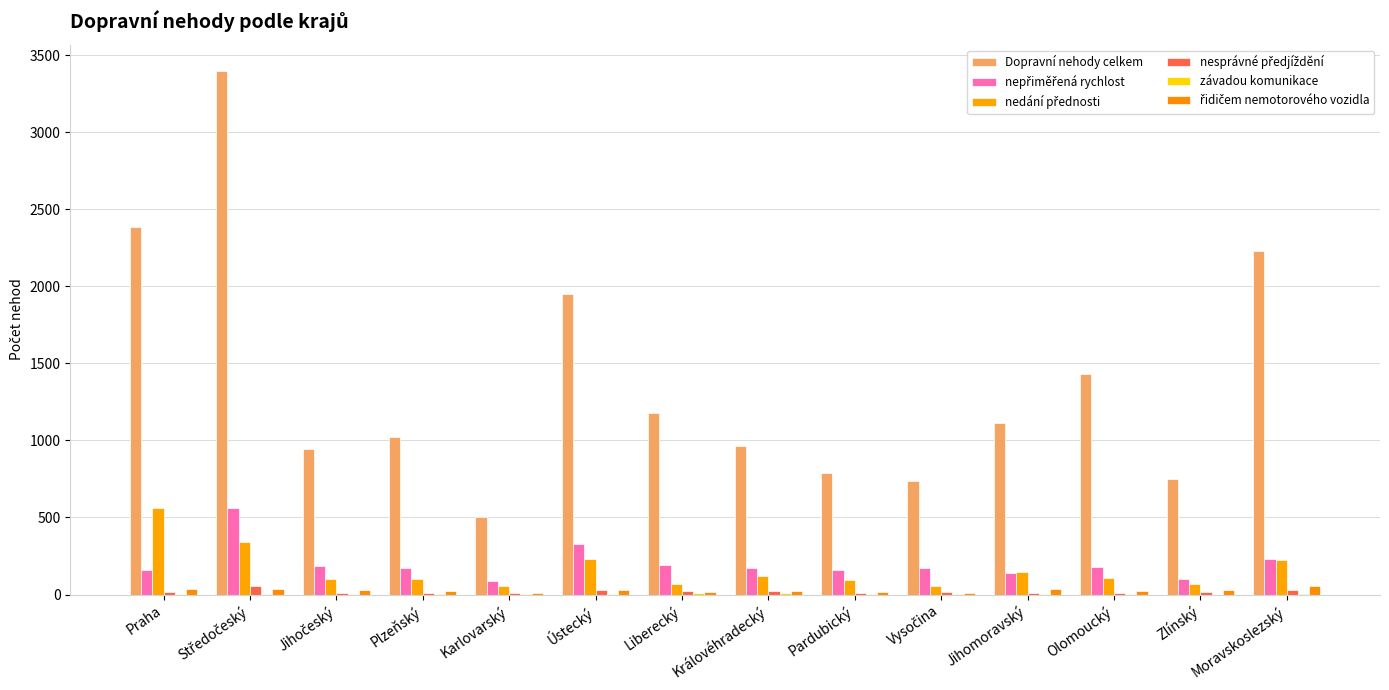

Count the number of data series in this chart.

6